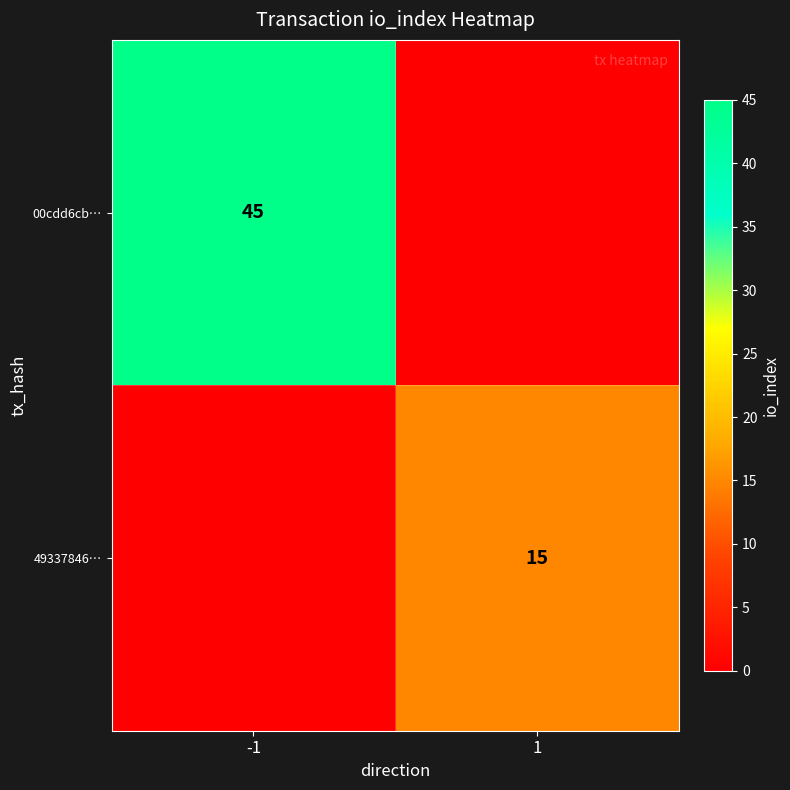

Is it true that 49337846… equals 15 at 1?

True